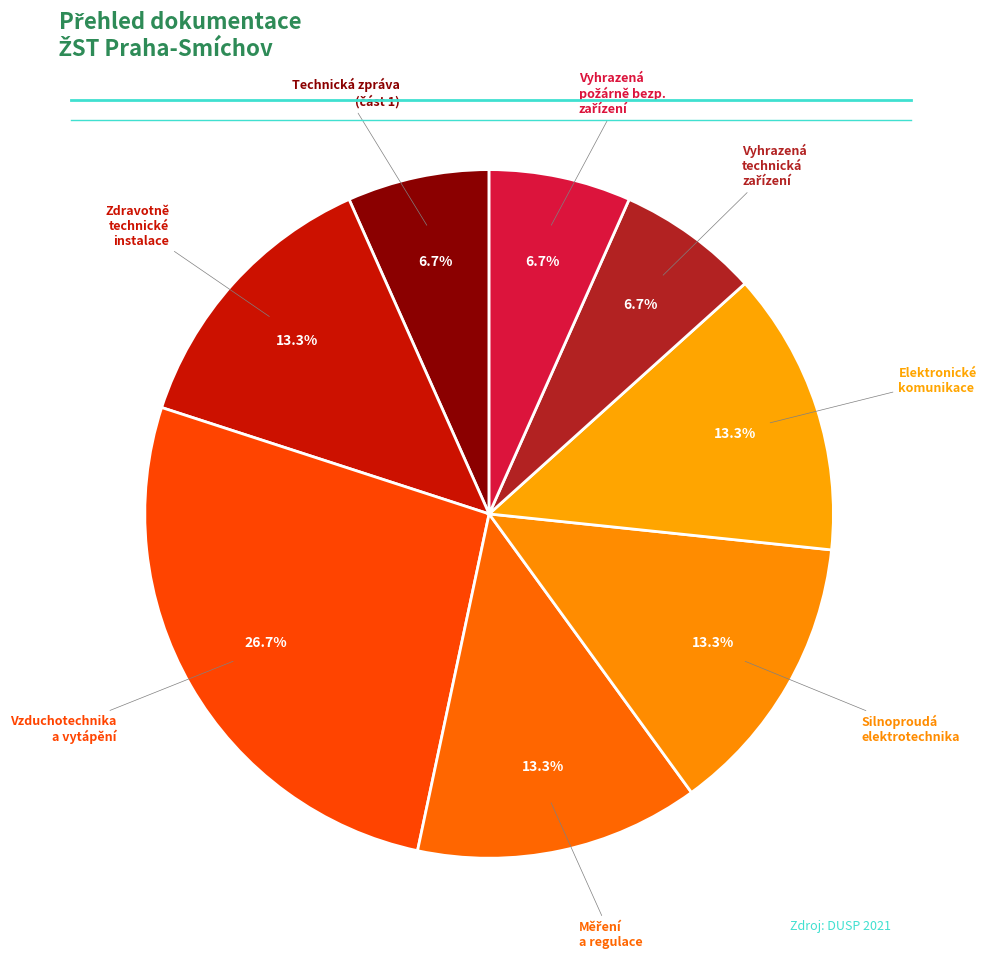

What is the total percentage of Silnoproudá elektrotechnika and Vzduchotechnika a vytápění?

40.0%